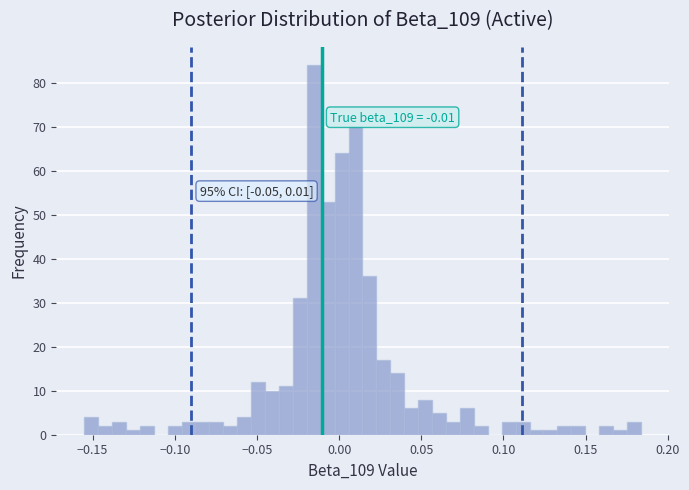

Around what value on the x-axis is the tallest bar? Give the approximate position of its centre, as read against the axis.

-0.015